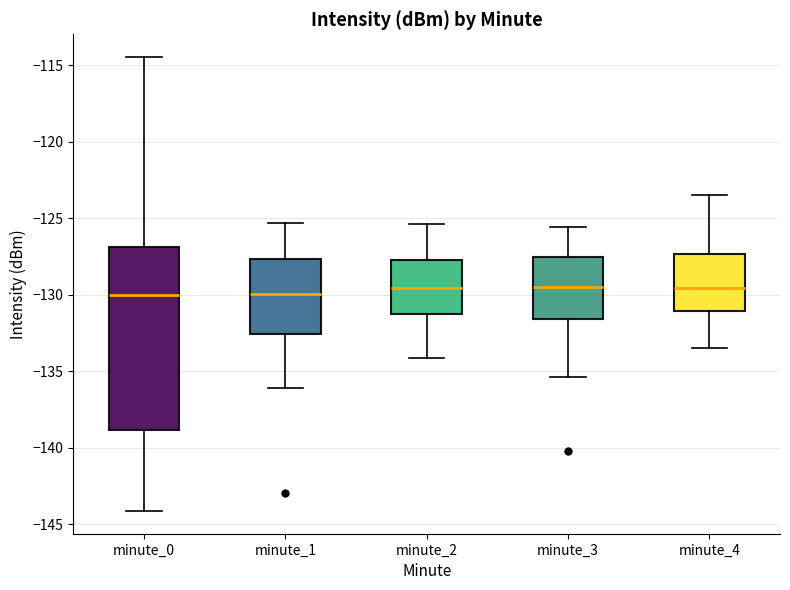

Comparing the boxes themselves (not the whiskers), which one is the tallest?

minute_0